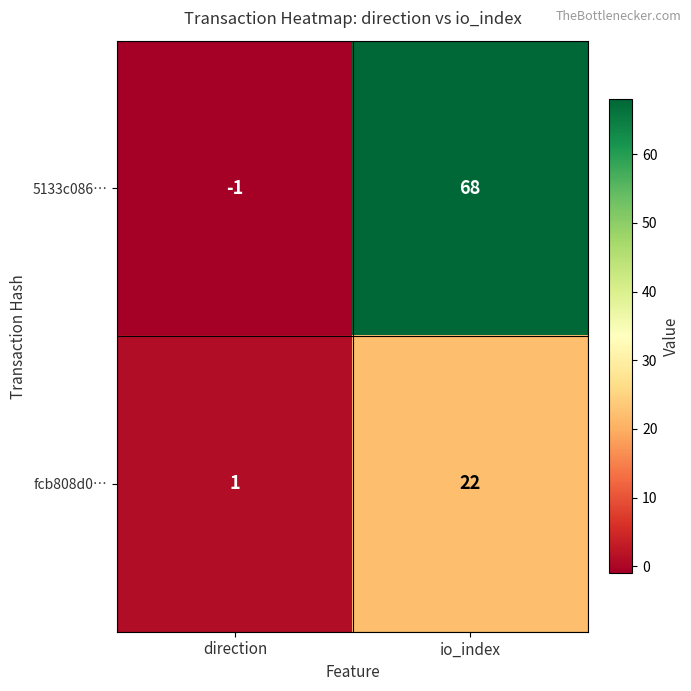

List the labels in order of 5133c086… value, smallest first.

direction, io_index